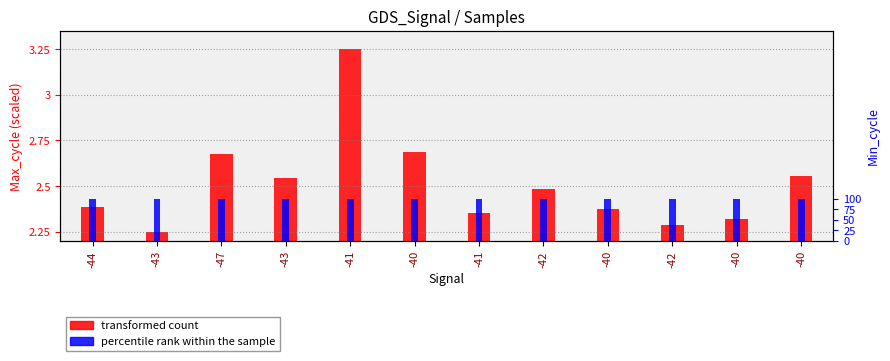

What is the label of the 1st bar from the right?

-40